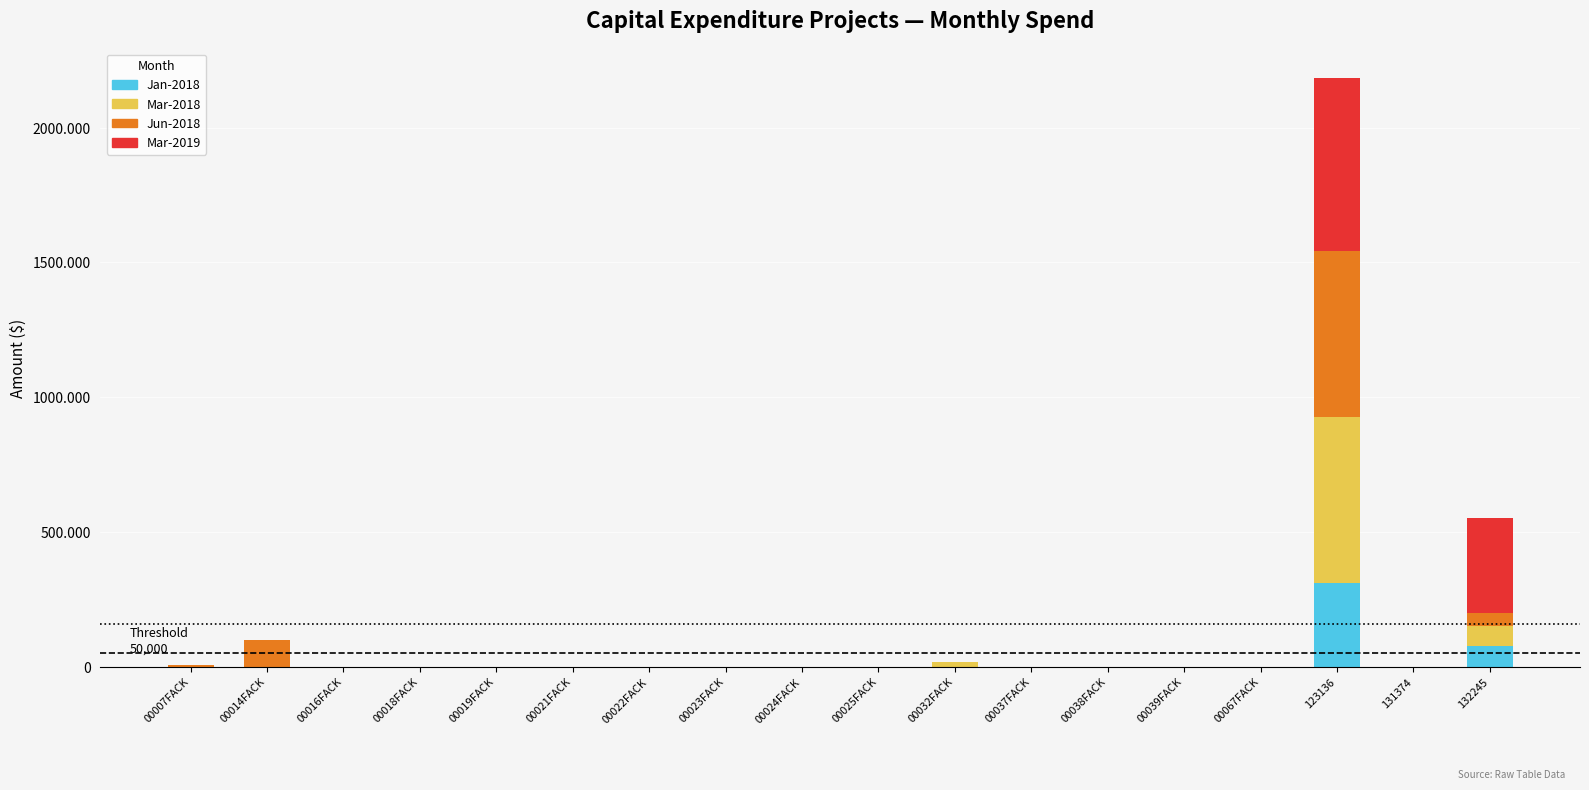

At which category is the sum across all series the highest?

123136